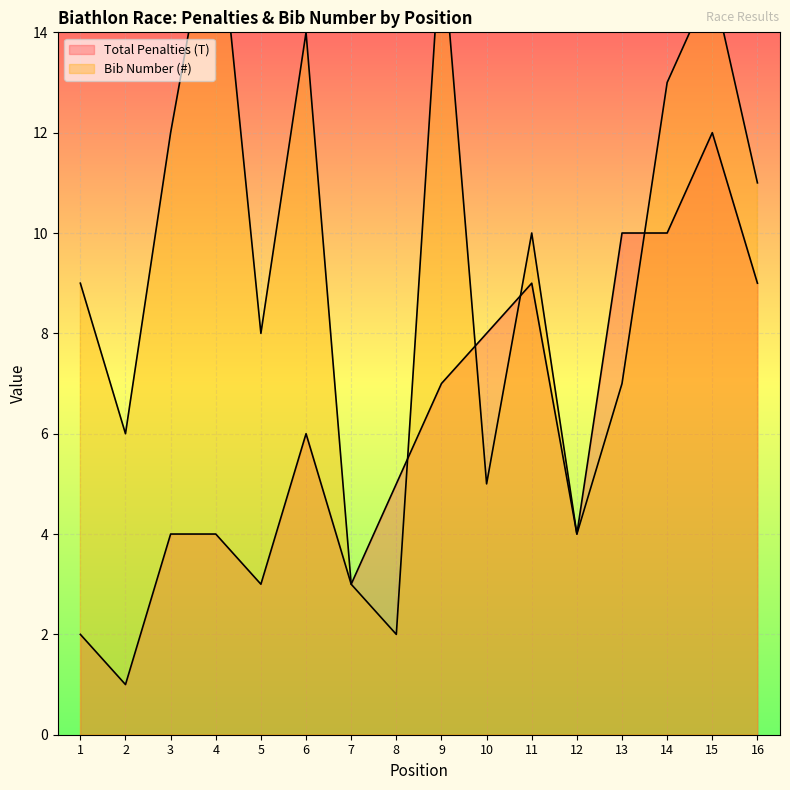

Reading left to right, what are all the values shown in this chart?

Total Penalties (T): 1=2	2=1	3=4	4=4	5=3	6=6	7=3	8=5	9=7	10=8	11=9	12=4	13=10	14=10	15=12	16=9
Bib Number (#): 1=9	2=6	3=12	4=17	5=8	6=14	7=3	8=2	9=16	10=5	11=10	12=4	13=7	14=13	15=15	16=11